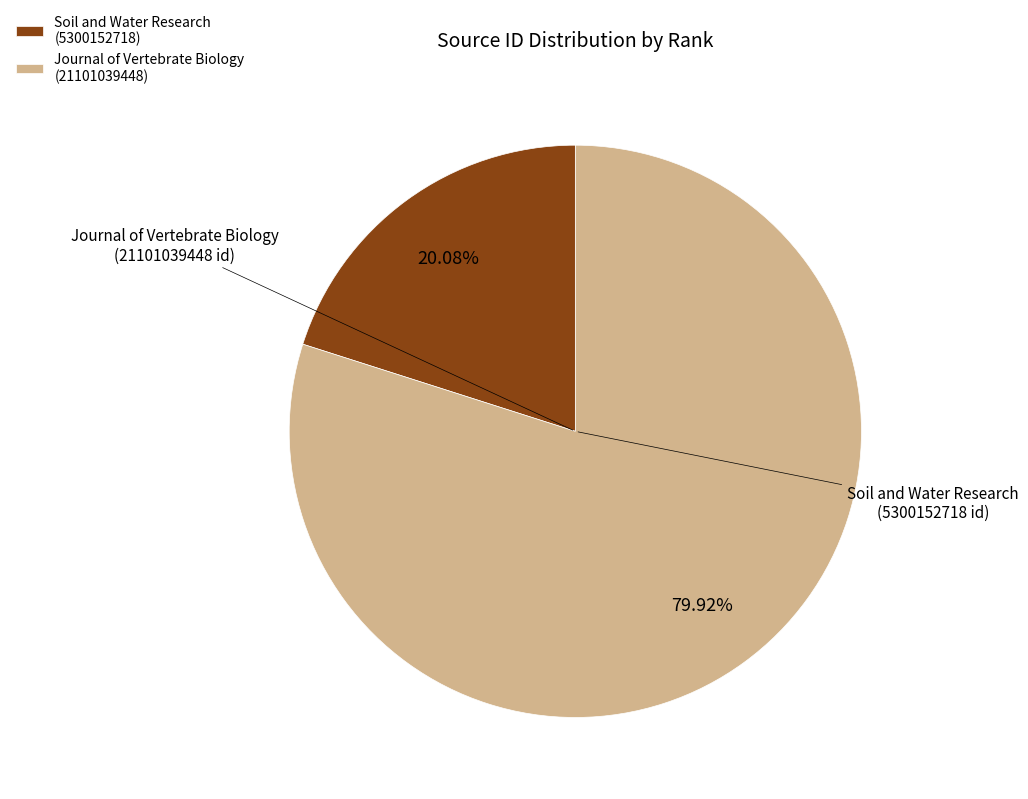

What is the smallest slice in the pie chart?

Soil and Water Research (5300152718)